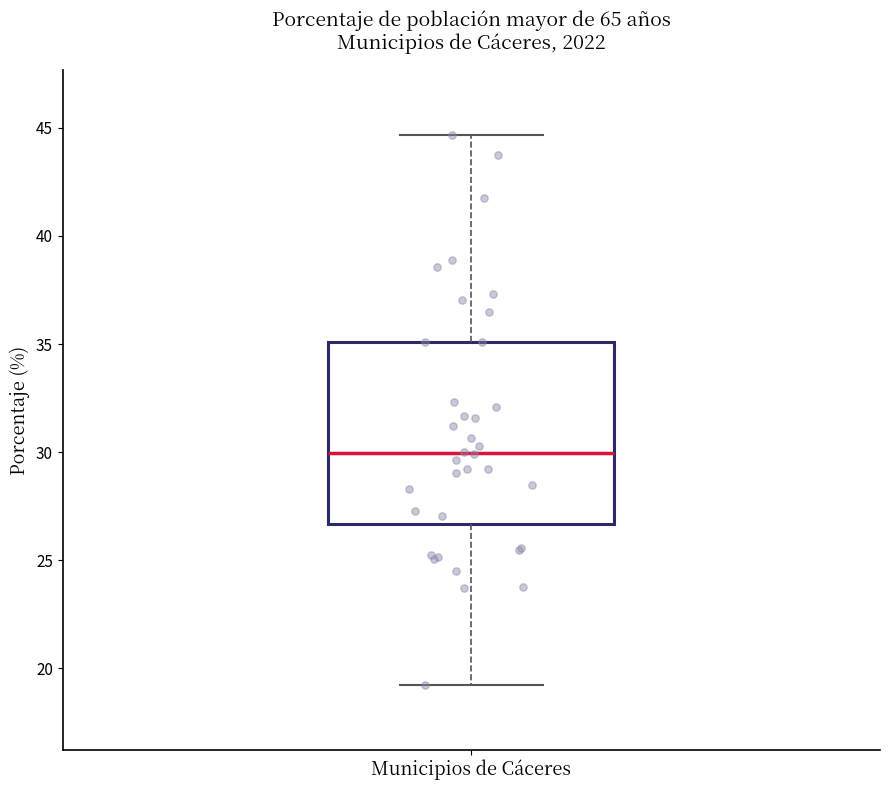

Transcribe this box plot: give where the median line is, the range the box spans, and where the two whiskers end, as read against the y-axis. The values are not printed on the chart, so give them approximately, as read against the axis.

median 30.0, box 26.5 to 35.0, whiskers 19.0 to 44.5